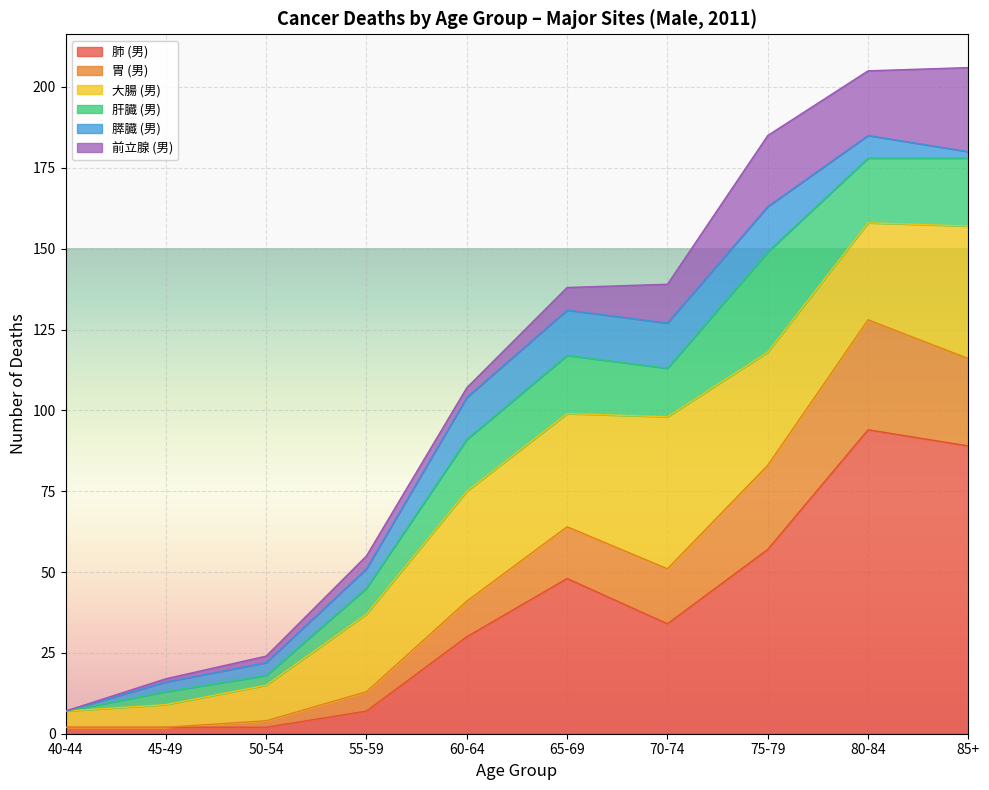

What is the maximum value for 肺 (男)?

94